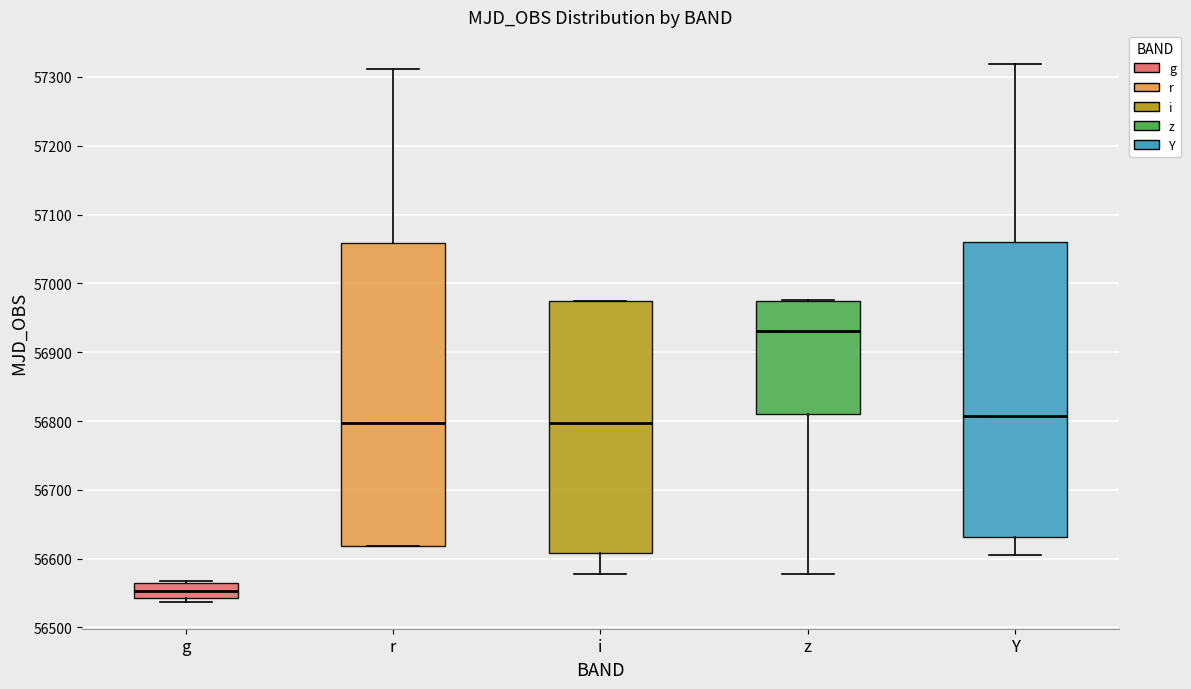

Which box is the tallest, from its lower edge to its upper edge?

r